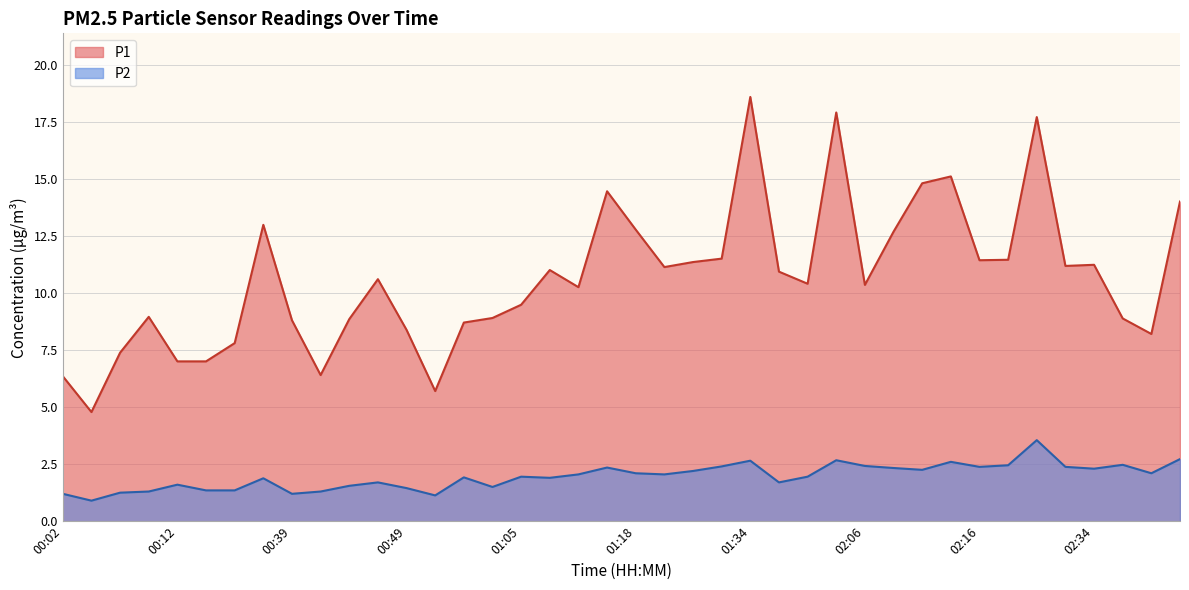

At which label does P2 first exceed 2?

01:12